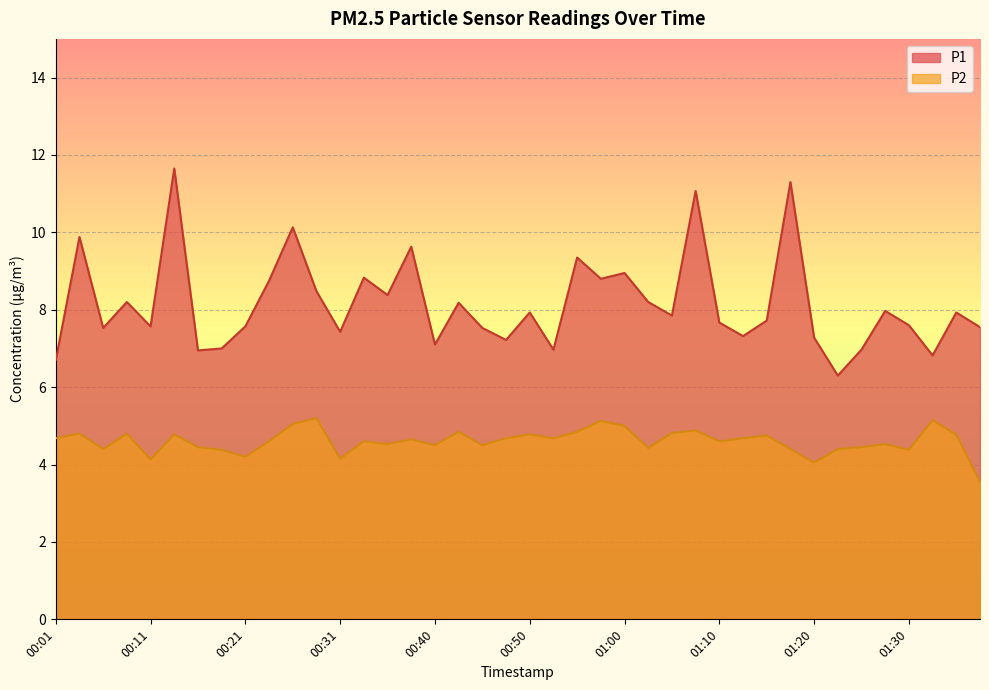

Rank the series by their average value, from lowest to highest.

P2, P1